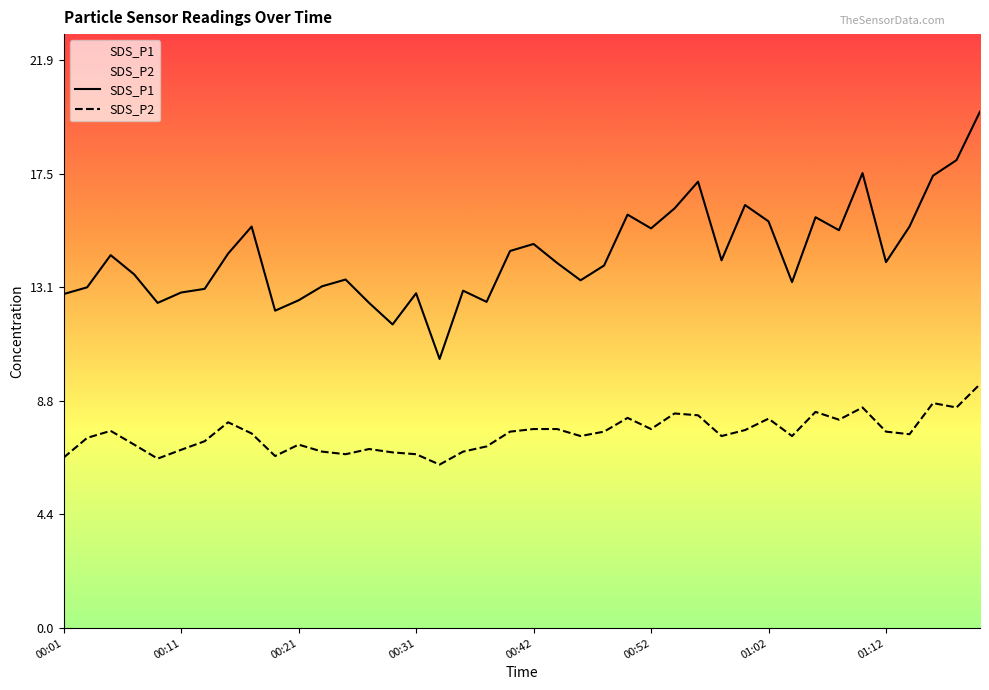

Which series has the largest total across all categories?

SDS_P1